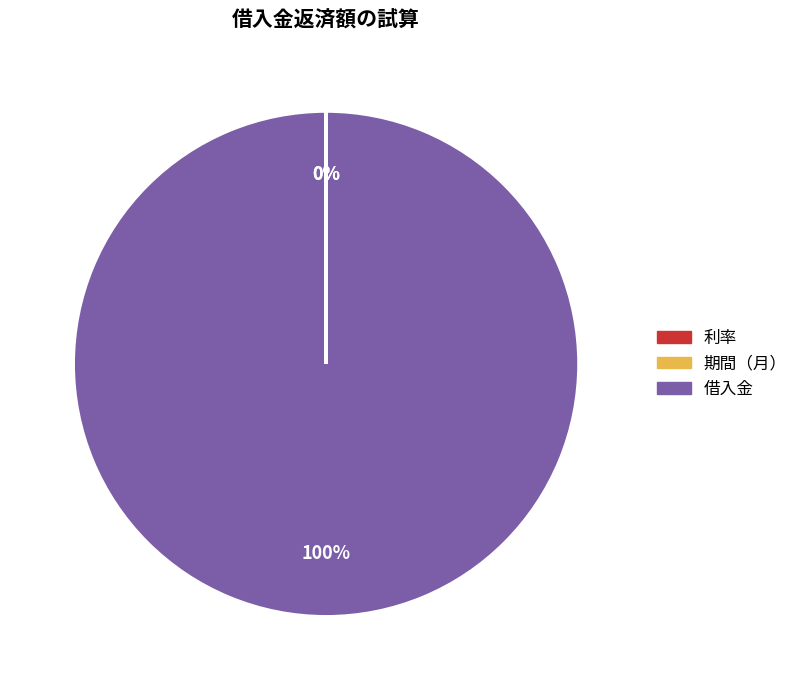

Is there a majority slice in this chart?

Yes